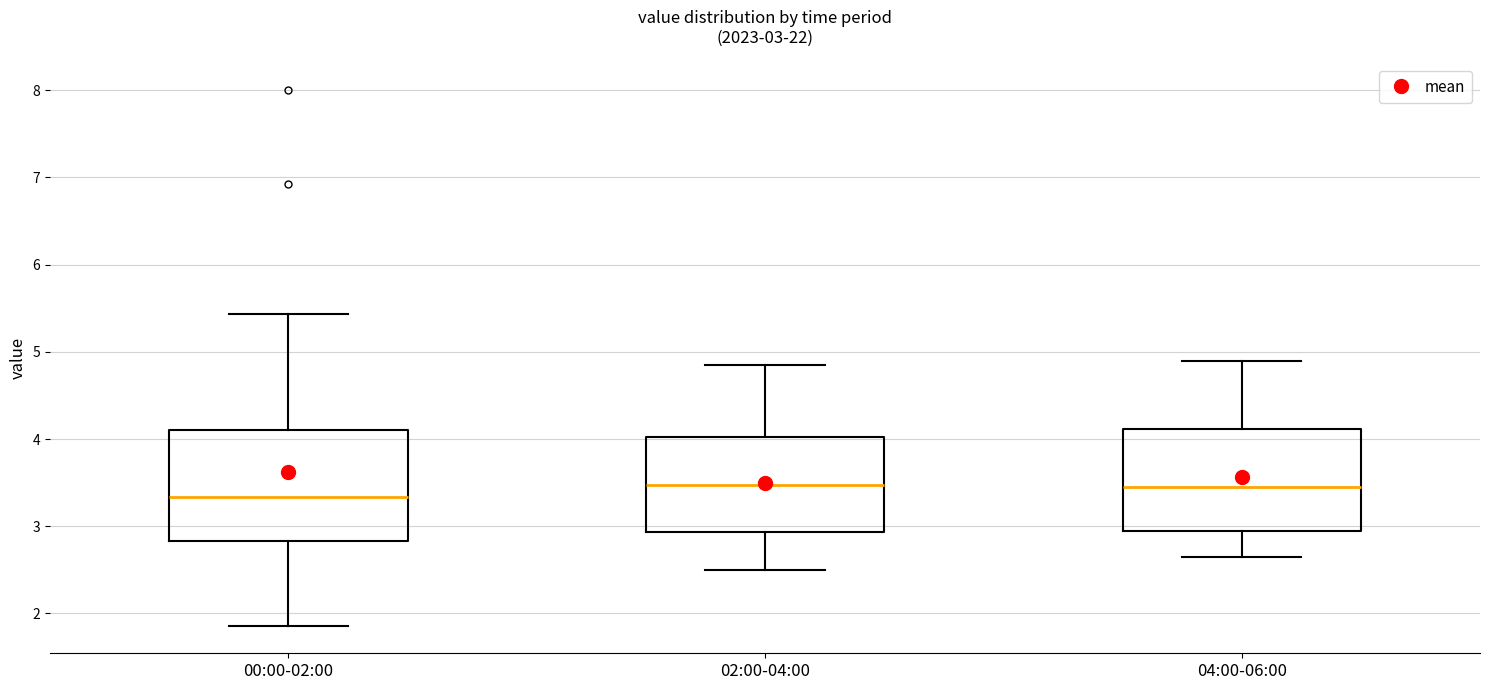

Comparing the boxes themselves (not the whiskers), which one is the tallest?

00:00-02:00